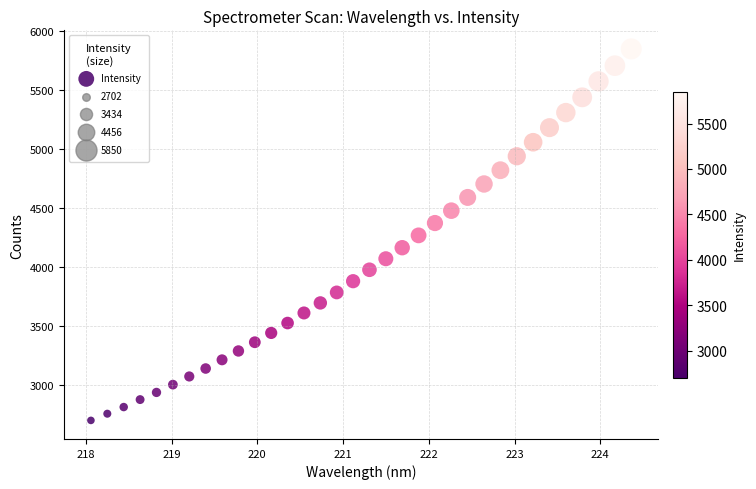

What is the range of Y values (max minus min)?

3148.7